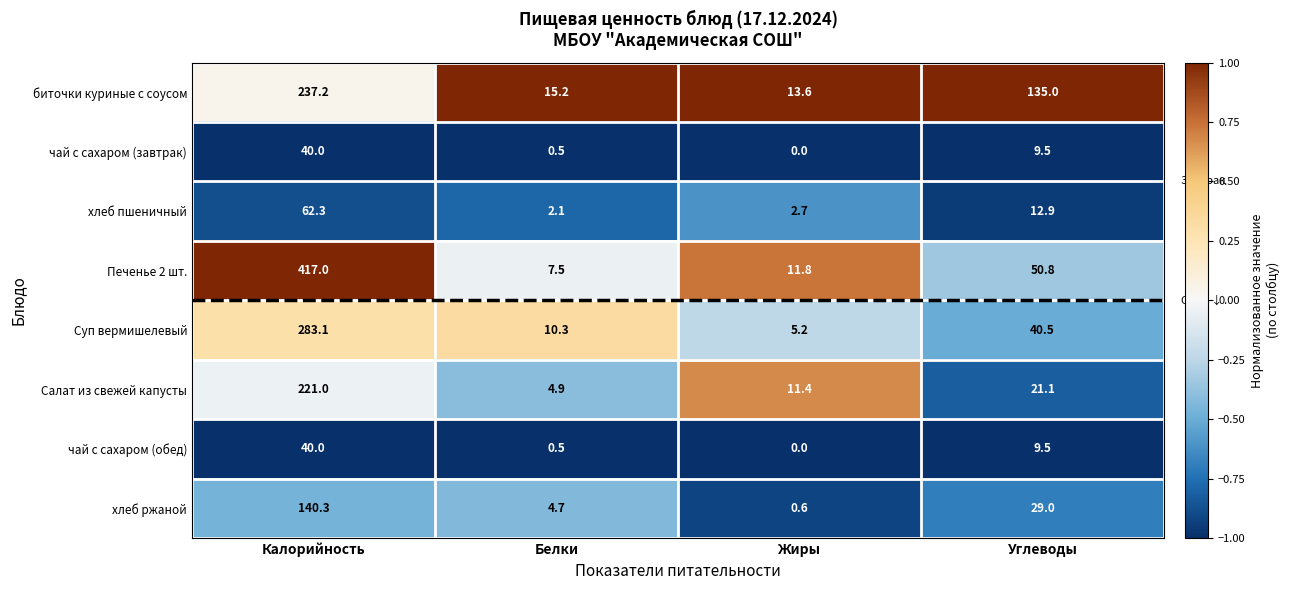

Count the number of categories in the chart.

4